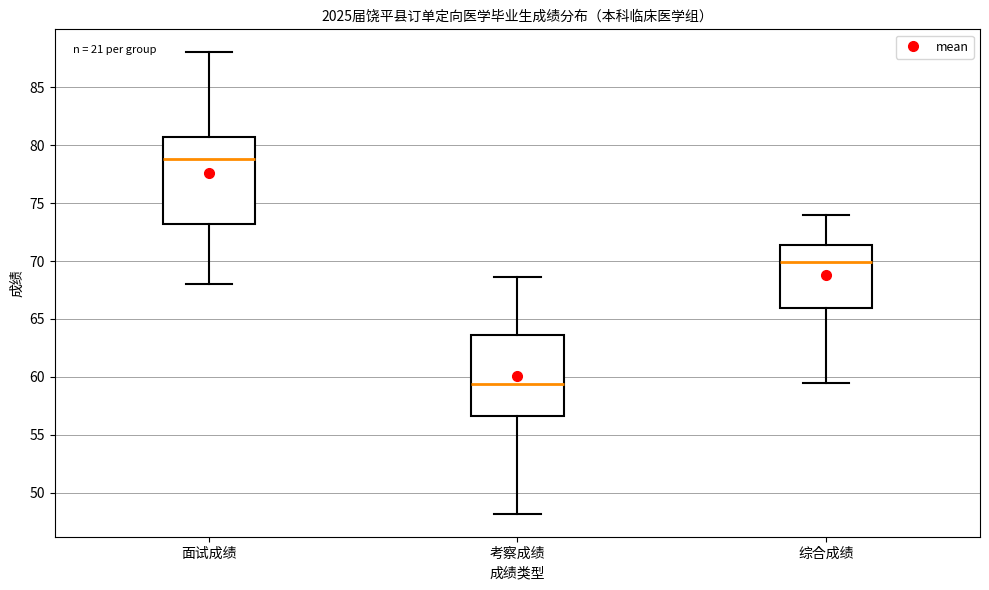

Which box is the tallest, from its lower edge to its upper edge?

面试成绩